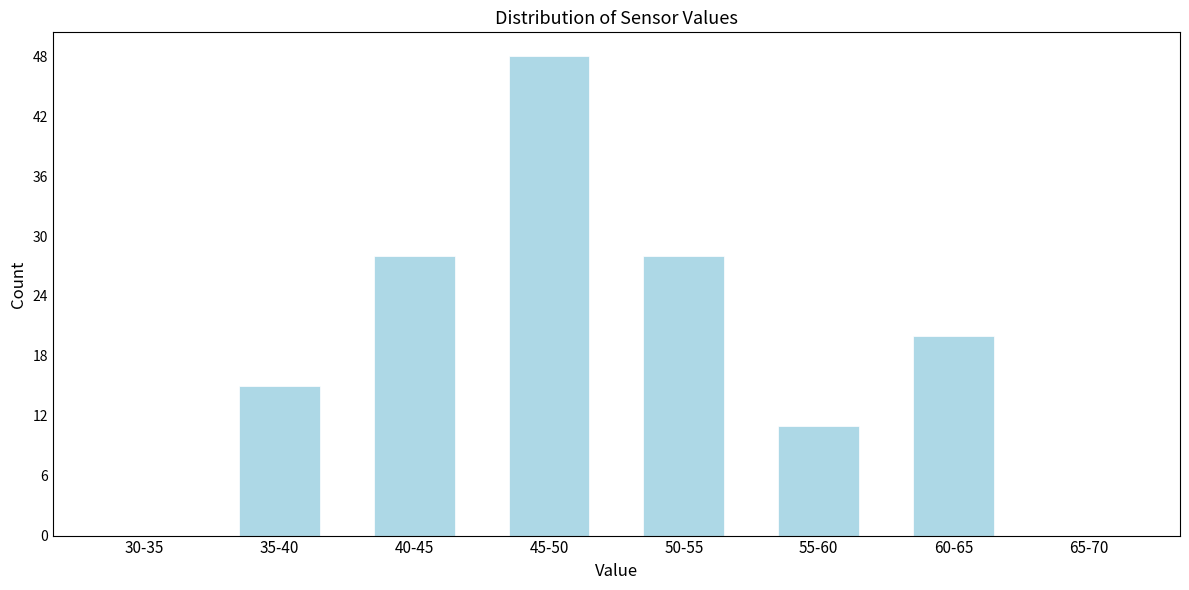

Reading right to left, transcribe all the data shown in this chart.

65-70=0	60-65=20	55-60=11	50-55=28	45-50=48	40-45=28	35-40=15	30-35=0